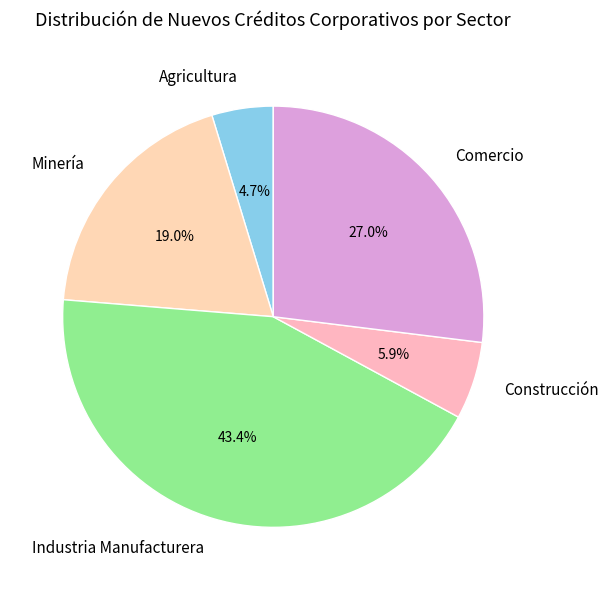

What is the ratio of the value at Construcción to the value at Minería?

0.3